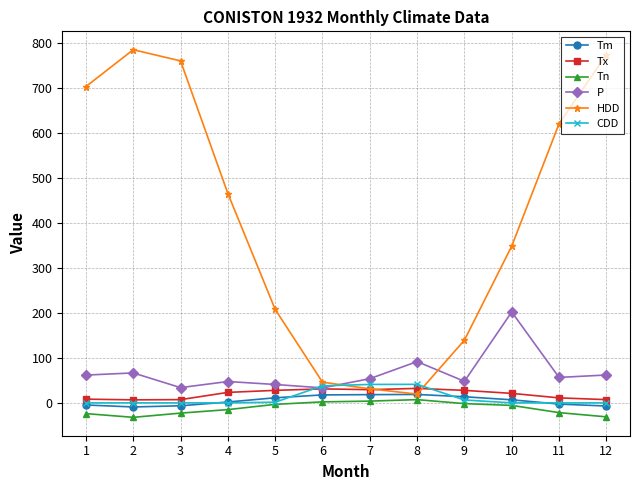

The value of Tn at 11 is -21.7. True or false?

True